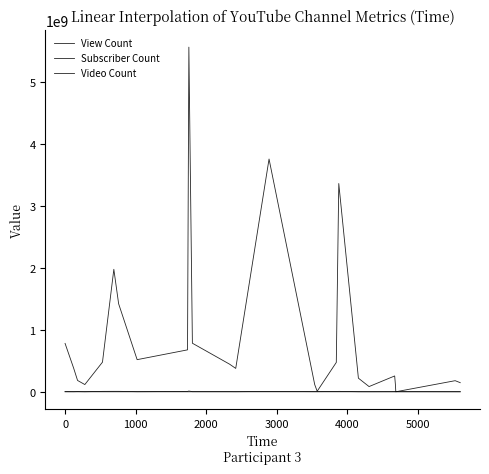

How many lines are shown in the chart?

3